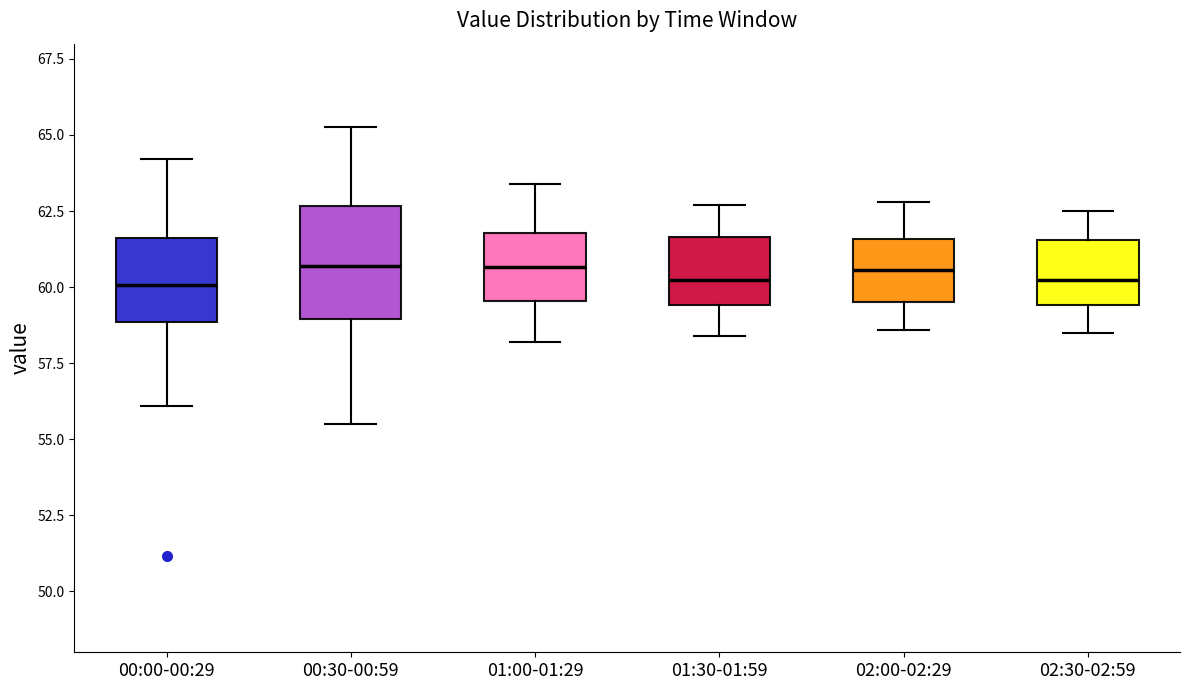

Reading left to right, read every box against the y-axis: the position of its median line, the range the box covers, and the ends of its whiskers. The values are not printed on the chart, so give them approximately, as read against the axis.

00:00-00:29: median 60.0, box 59.0 to 61.5, whiskers 56.0 to 64.0
00:30-00:59: median 60.5, box 59.0 to 62.5, whiskers 55.5 to 65.5
01:00-01:29: median 60.5, box 59.5 to 62.0, whiskers 58.0 to 63.5
01:30-01:59: median 60.5, box 59.5 to 61.5, whiskers 58.5 to 62.5
02:00-02:29: median 60.5, box 59.5 to 61.5, whiskers 58.5 to 63.0
02:30-02:59: median 60.5, box 59.5 to 61.5, whiskers 58.5 to 62.5